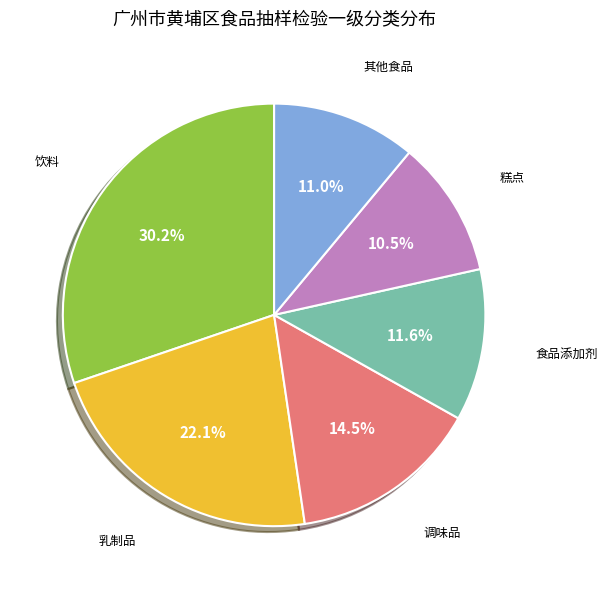

Rank the categories by value from lowest to highest.

糕点, 其他食品, 食品添加剂, 调味品, 乳制品, 饮料